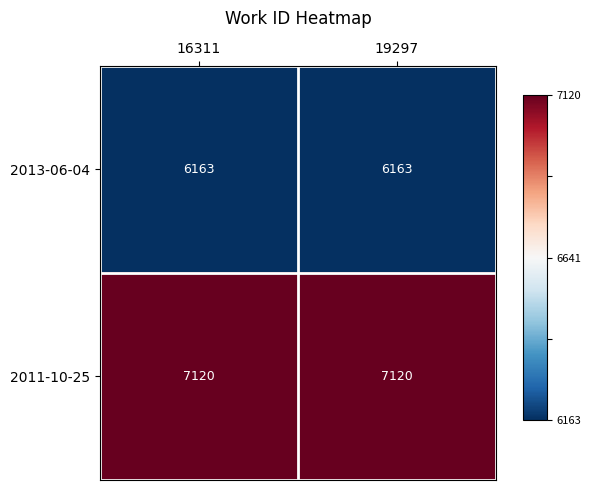

What is the greatest value displayed?

7120